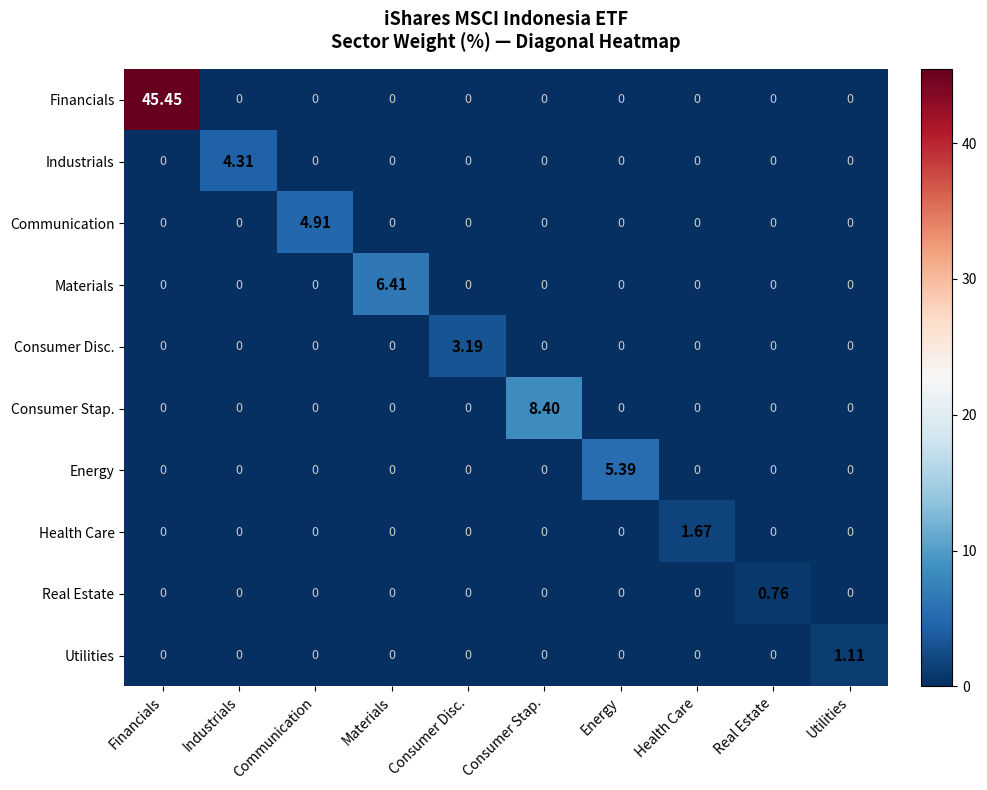

Which series changed the most between Consumer Stap. and Real Estate?

Consumer Stap.